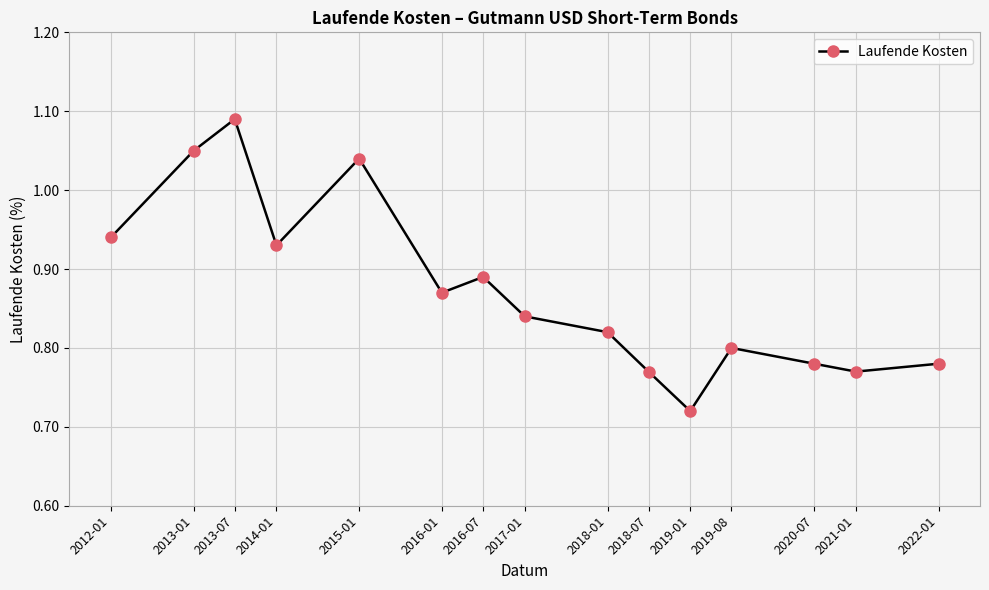

What is the change in value from 2013-07 to 2018-07?

-0.3